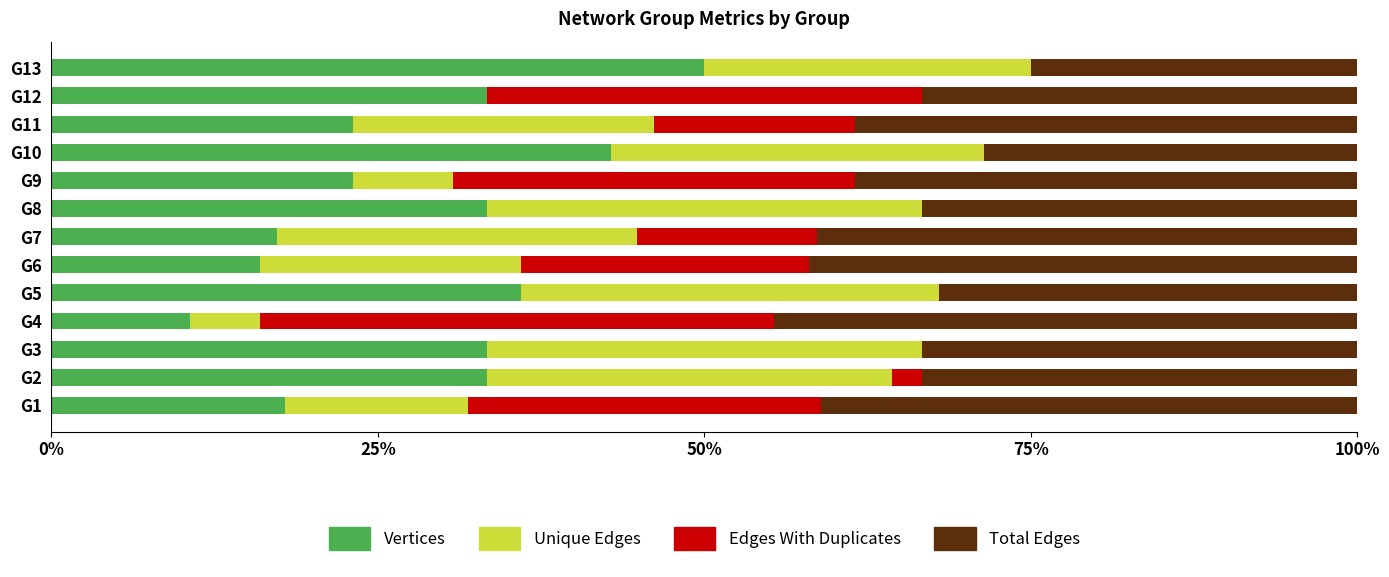

What is the sum of the Vertices values at G8 and G5?

69.3